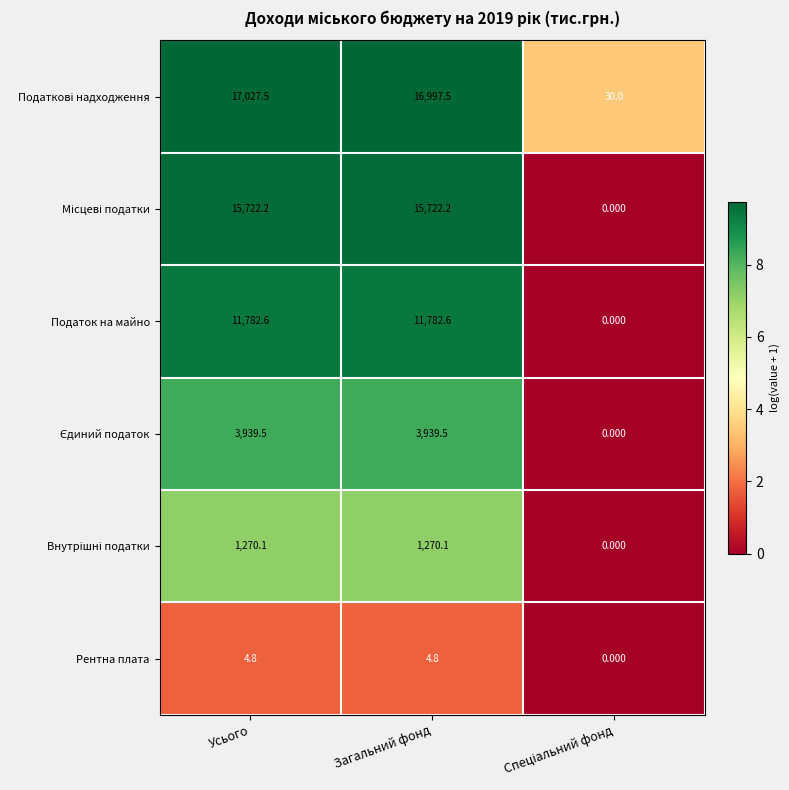

At which category is the sum across all series the highest?

Усього